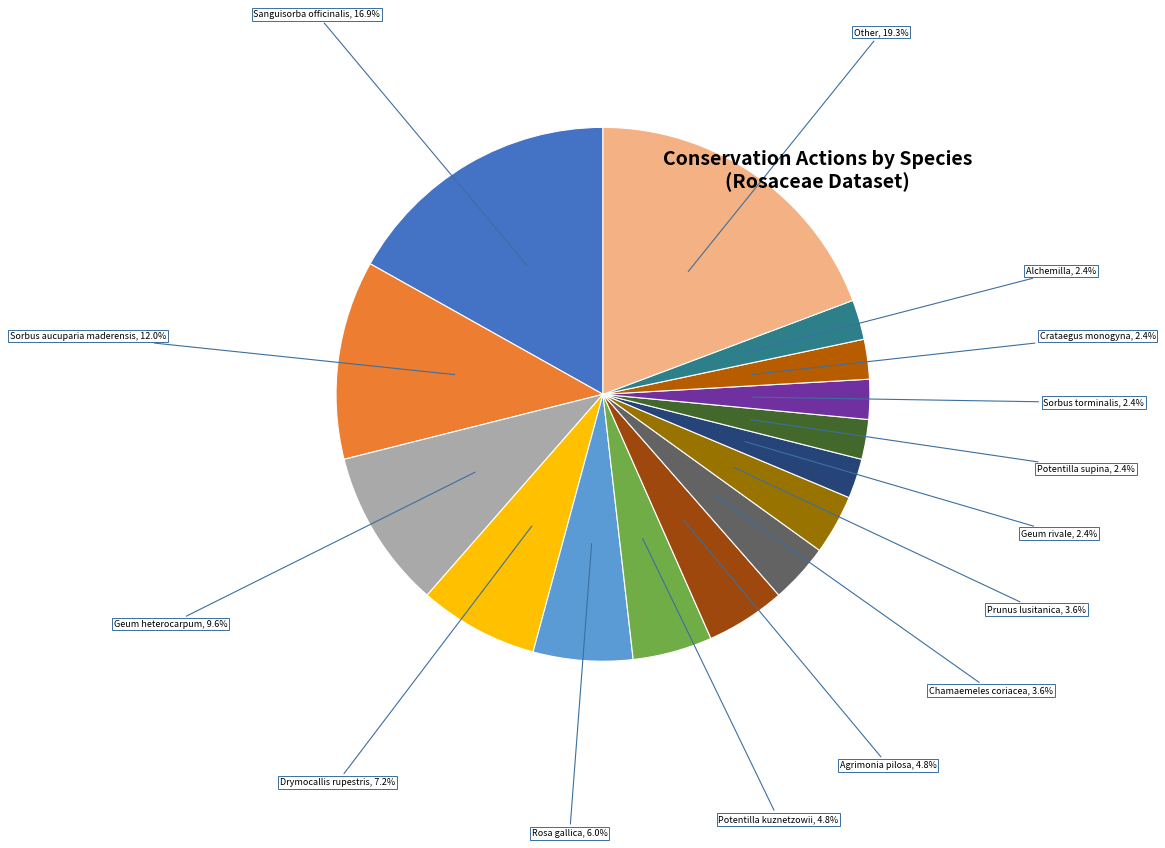

What is the total percentage of Sorbus torminalis and Potentilla supina?

4.8%